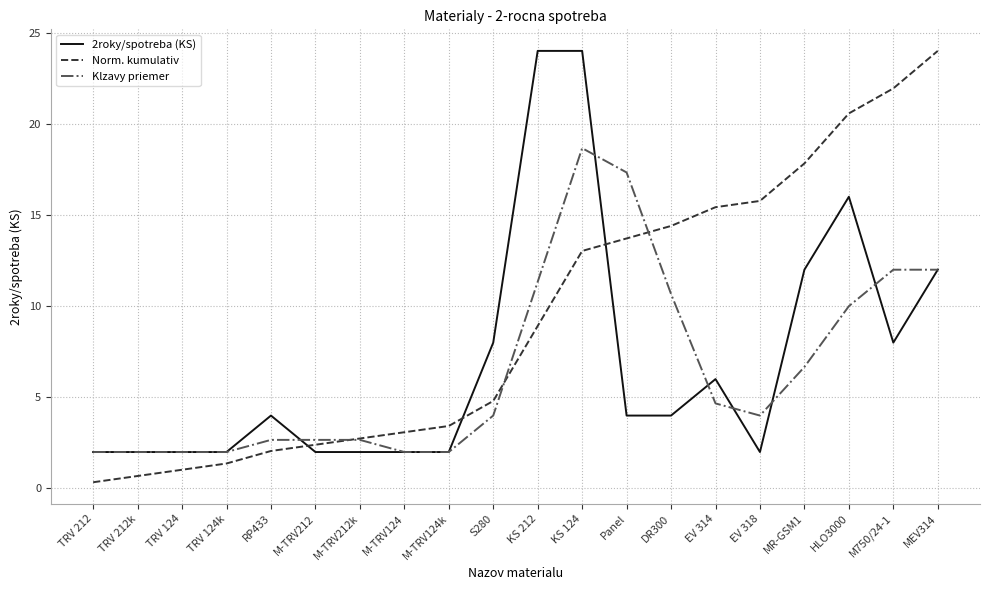

At M750/24-1, list the series in order from smallest to largest.

2roky/spotreba (KS), Klzavy priemer, Norm. kumulativ